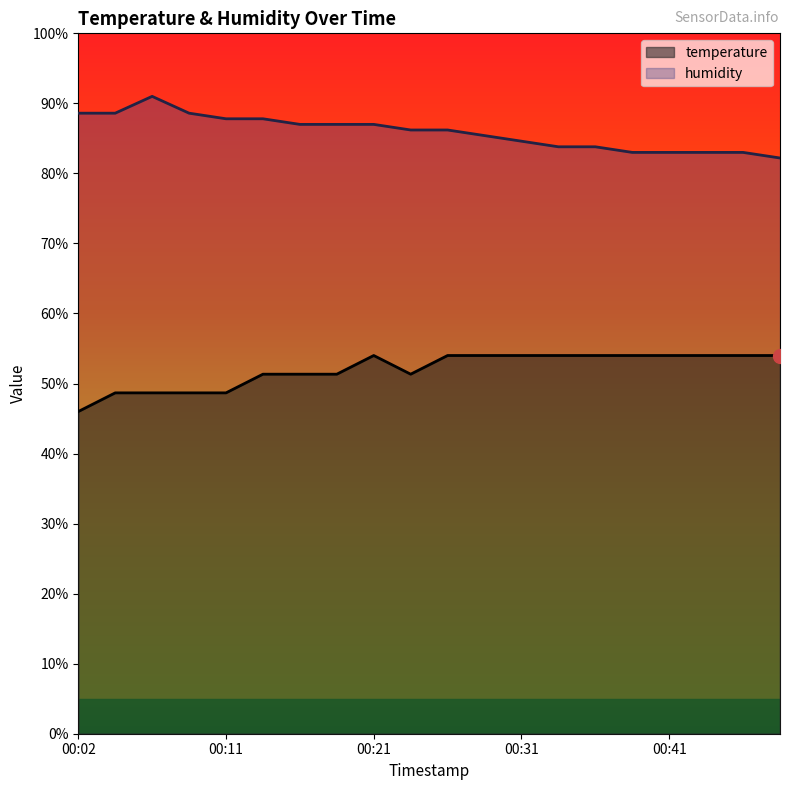

At 00:16, list the series in order from largest to smallest.

humidity, temperature